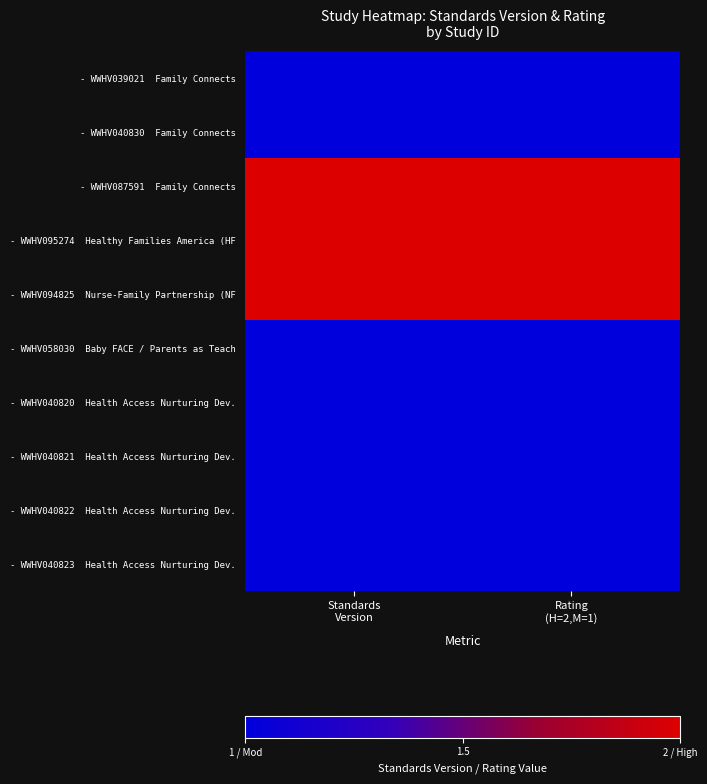

At how many categories does at least one series exceed 1?

2